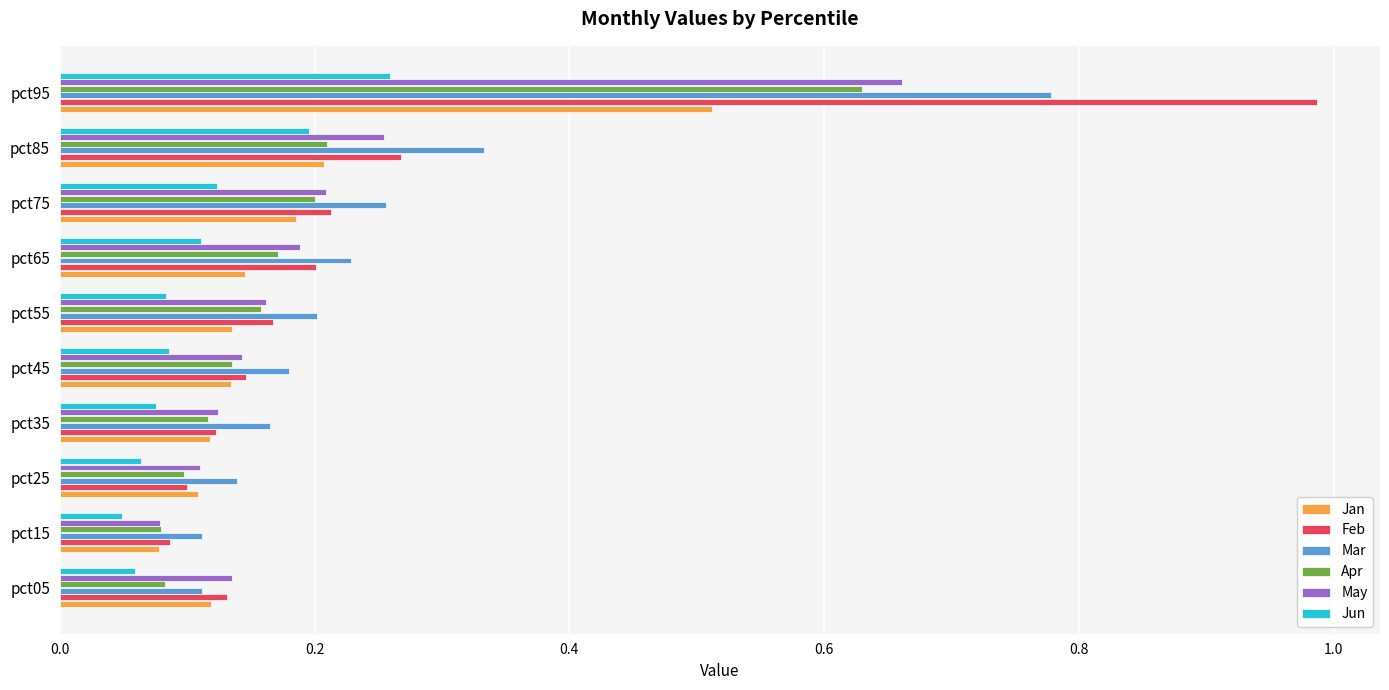

Is the value of Apr at pct25 greater than the value of Jan at pct65?

No